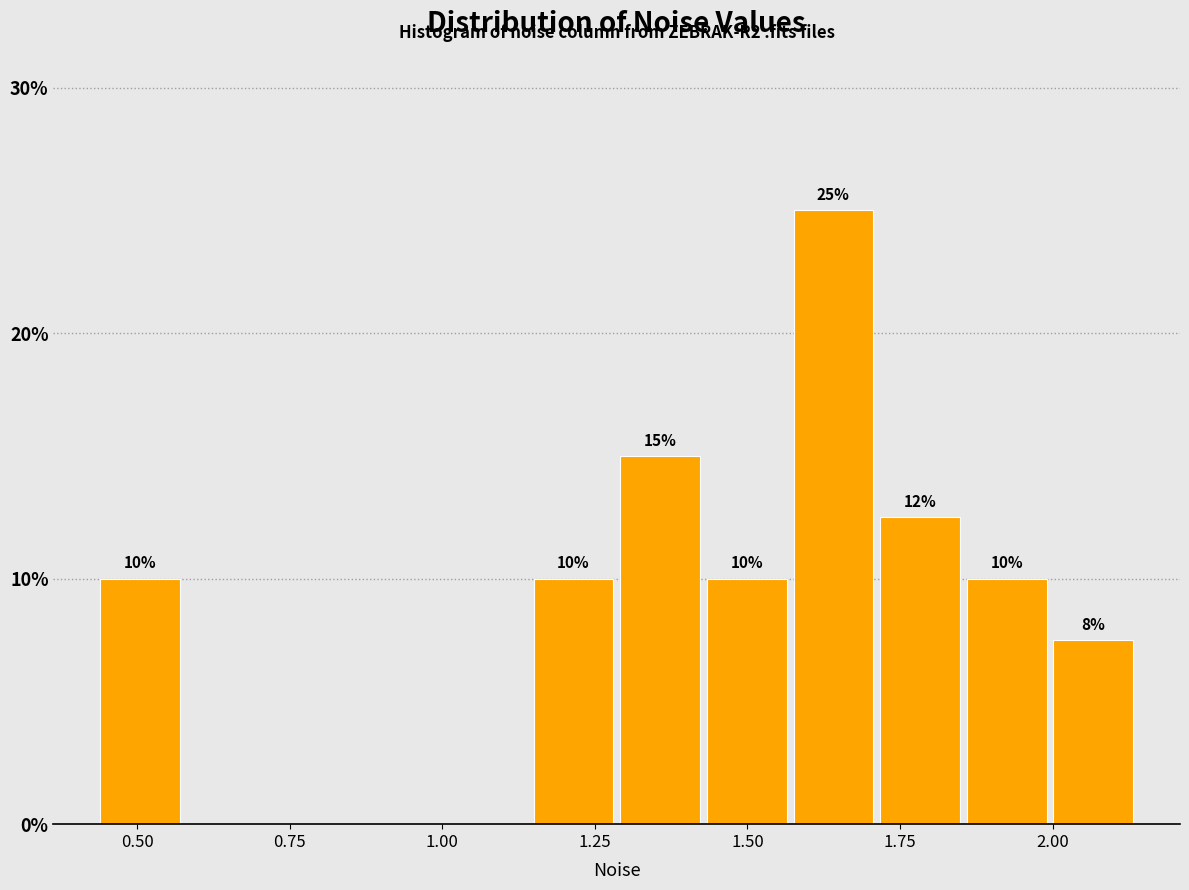

Read against the x-axis, roughly where is the centre of the tallest bar?

1.65